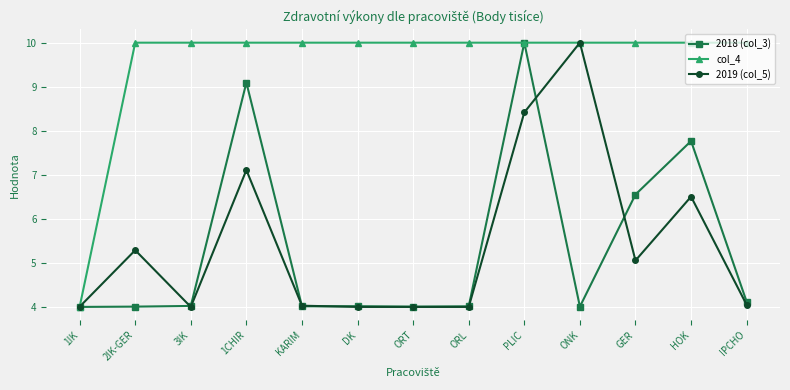

Is this an area chart (filled region under the line)?

No